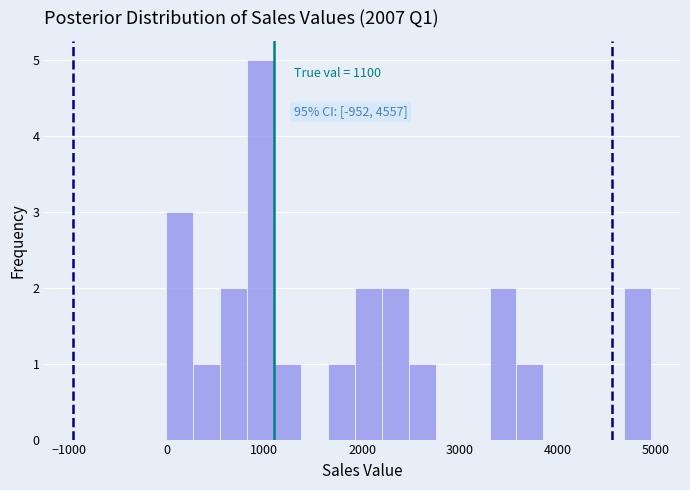

Read against the x-axis, roughly where is the centre of the tallest bar?

1000